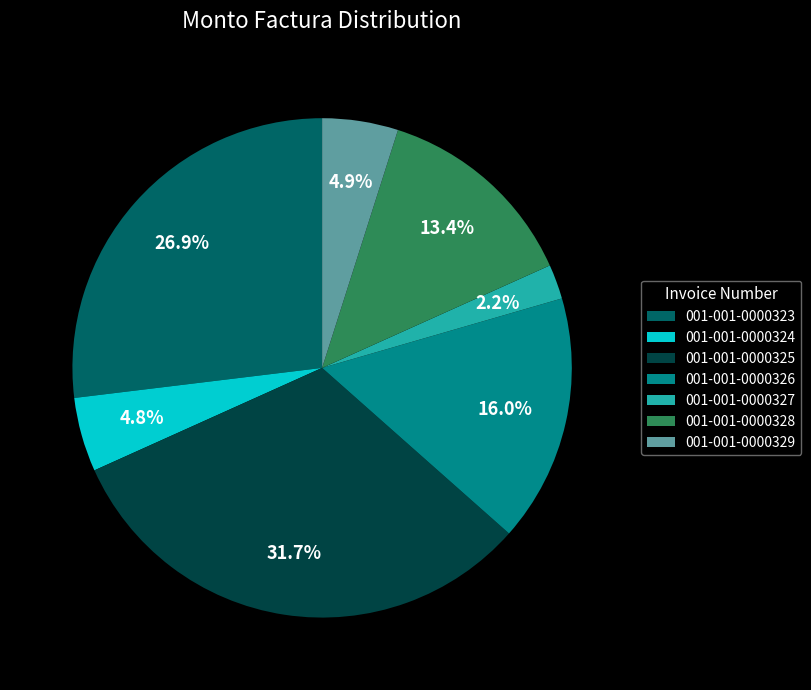

Is it true that 001-001-0000324 is 5% of the pie?

True